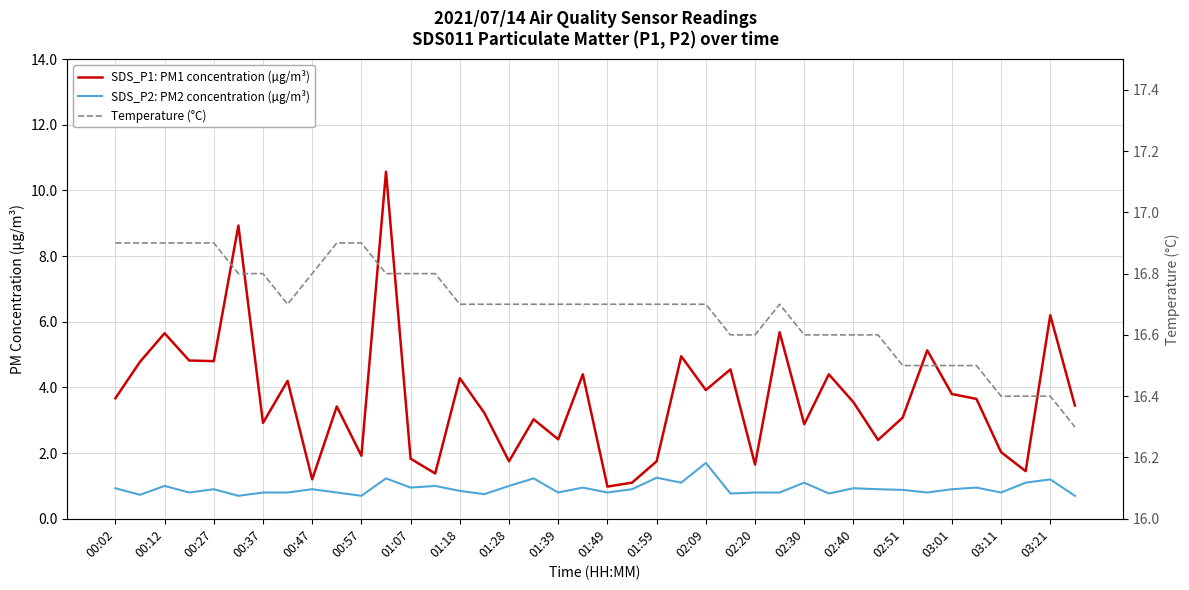

What is the difference between the SDS_P1: PM1 concentration (µg/m³) values at 00:47 and 02:30?

1.7